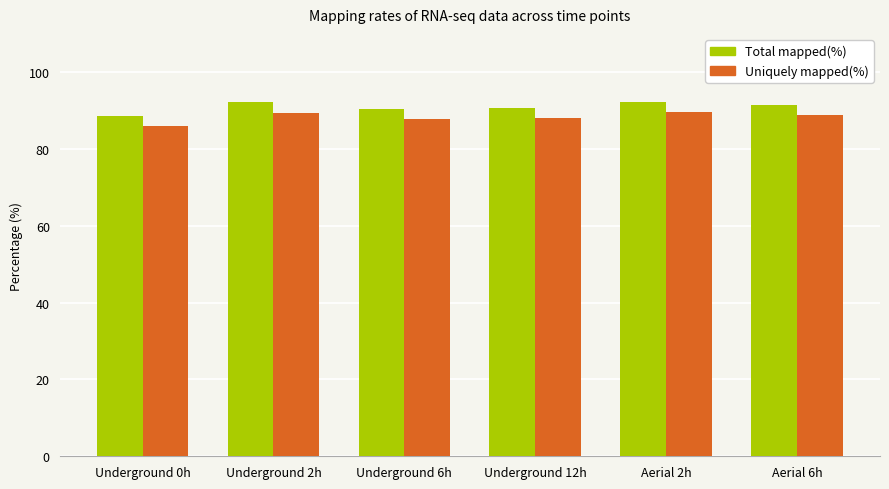

Rank the series by their maximum value, from highest to lowest.

Total mapped(%), Uniquely mapped(%)